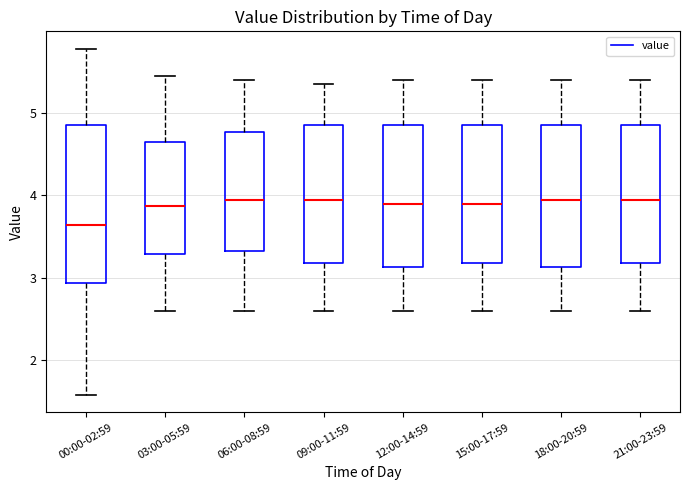

Which box's median line is the lowest?

00:00-02:59